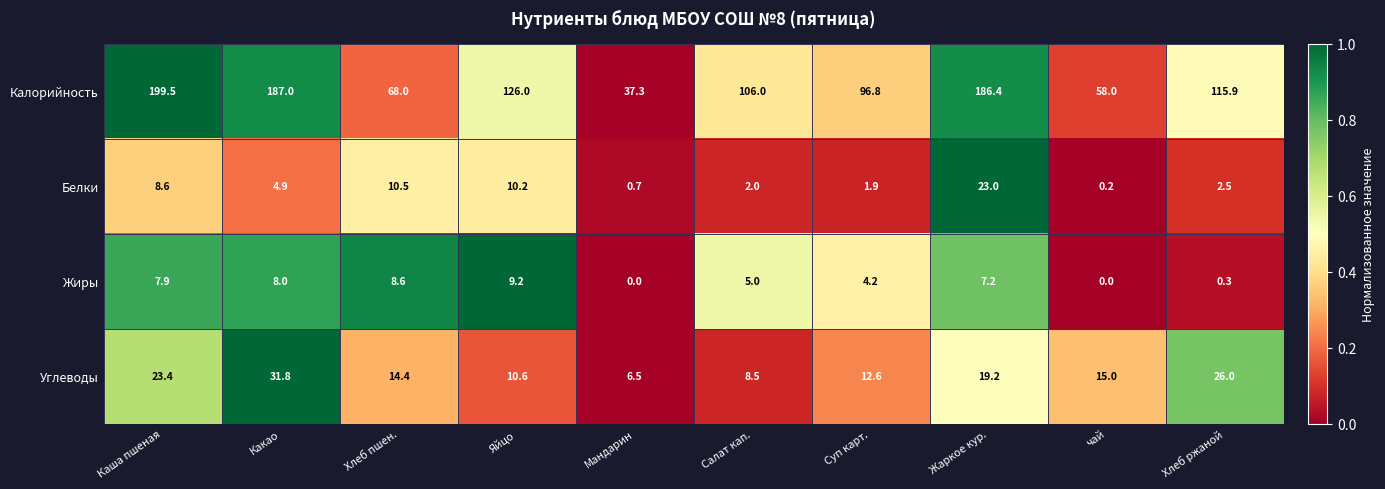

At which label does Углеводы first exceed 15?

Каша пшеная